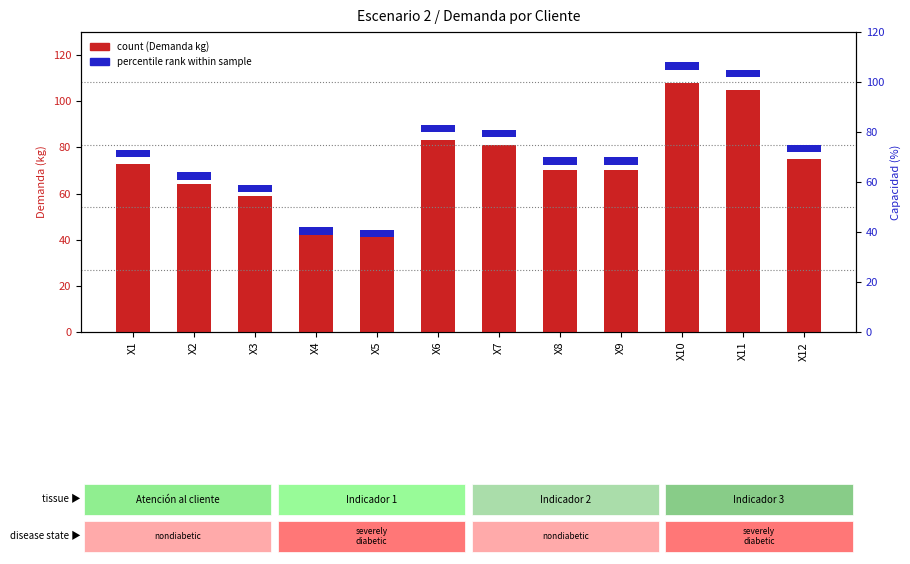

Which series has the largest total across all categories?

Demanda (kg)